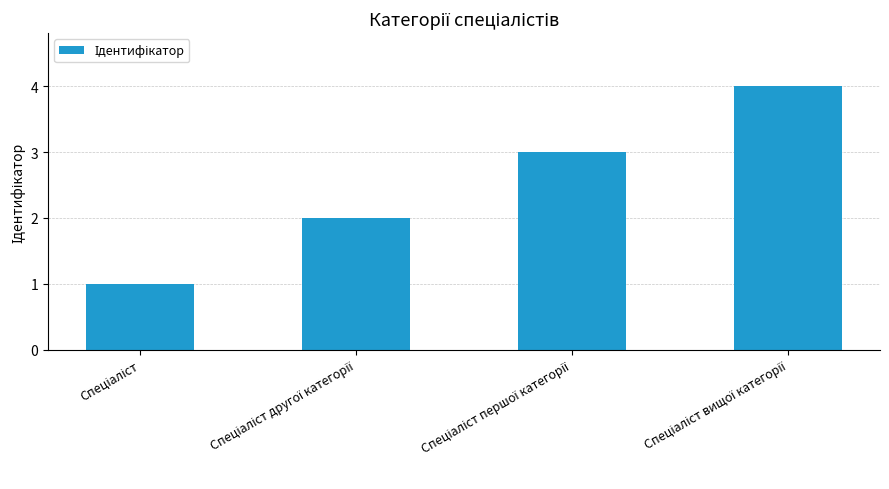

What is the smallest value displayed?

1